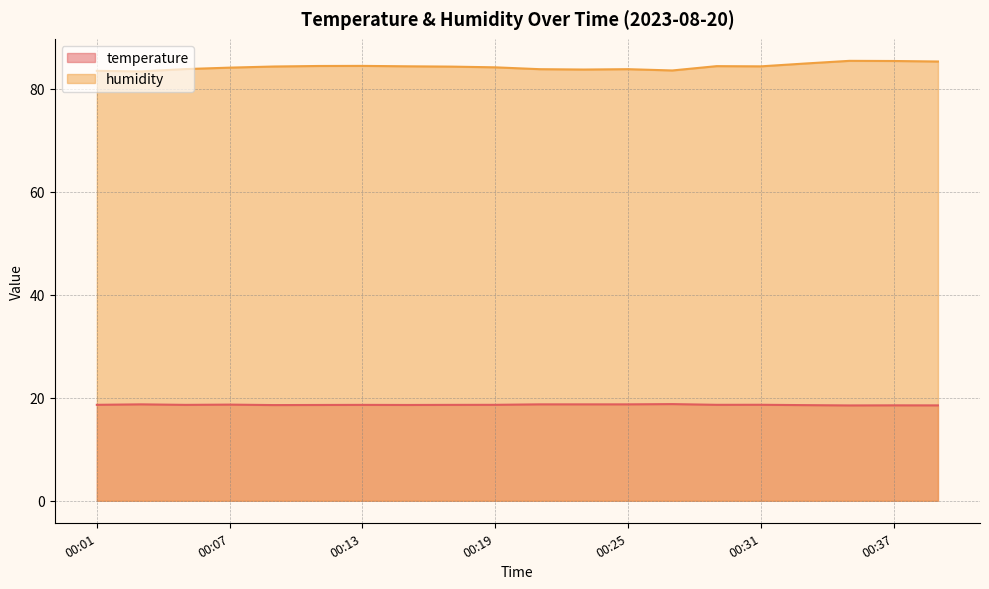

At 00:19, list the series in order from smallest to largest.

temperature, humidity